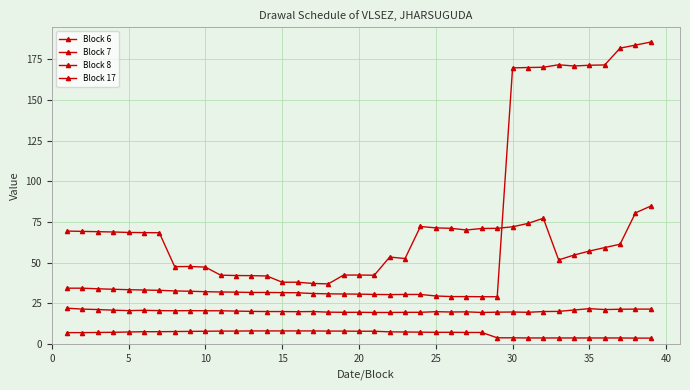

How many lines are shown in the chart?

4